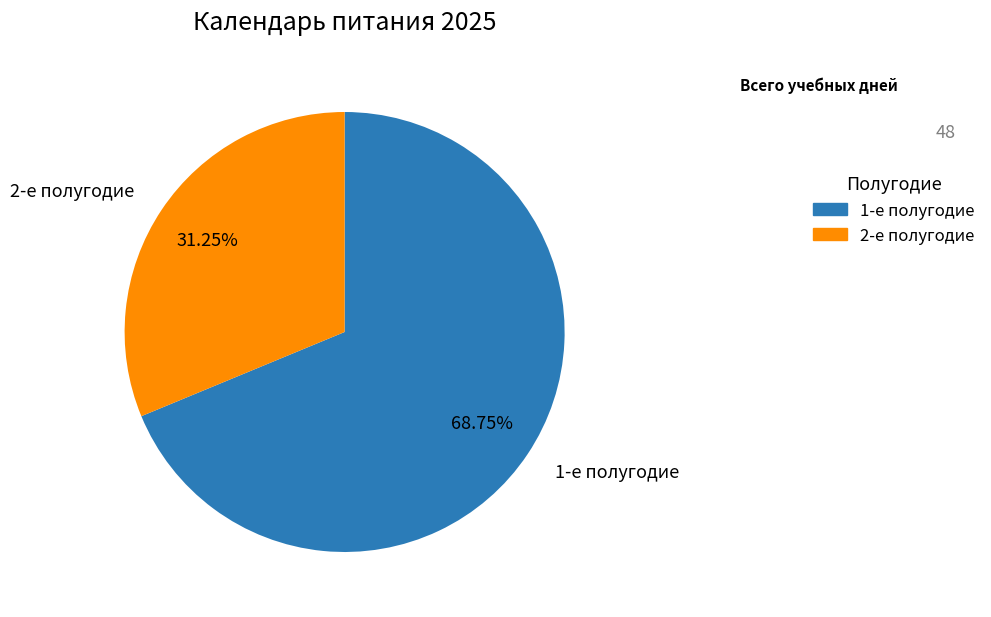

Which has a higher value, 2-е полугодие or 1-е полугодие?

1-е полугодие